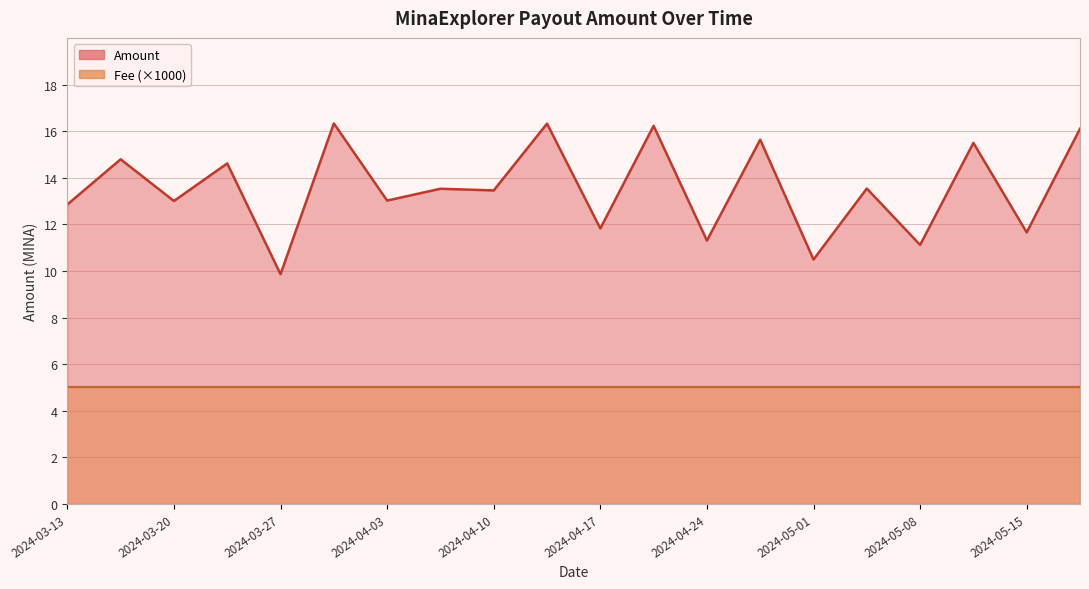

What is the difference between the values at 2024-05-12 and 2024-05-05?

2.0